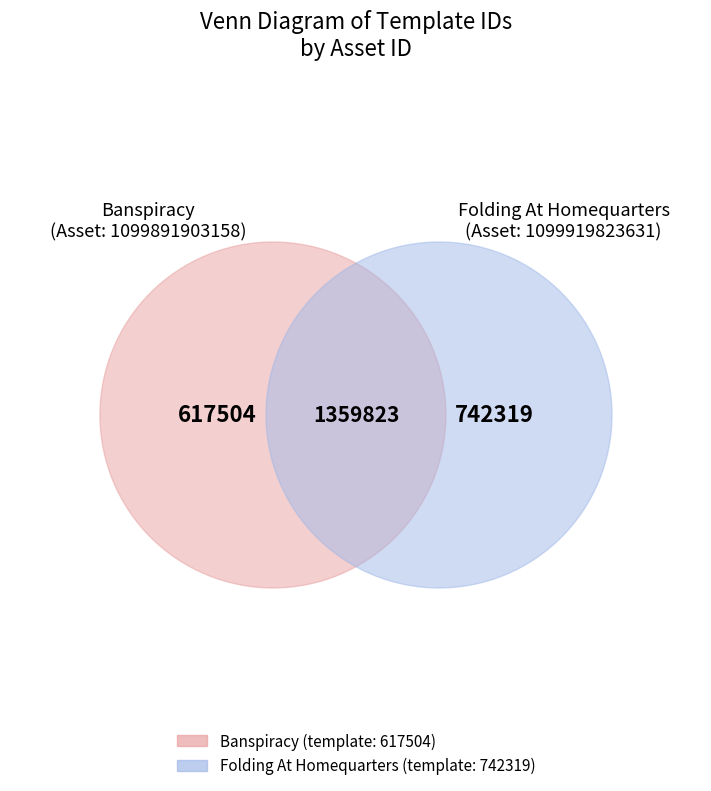

What is the total percentage of 1099891903158 and 1099919823631?

100.0%